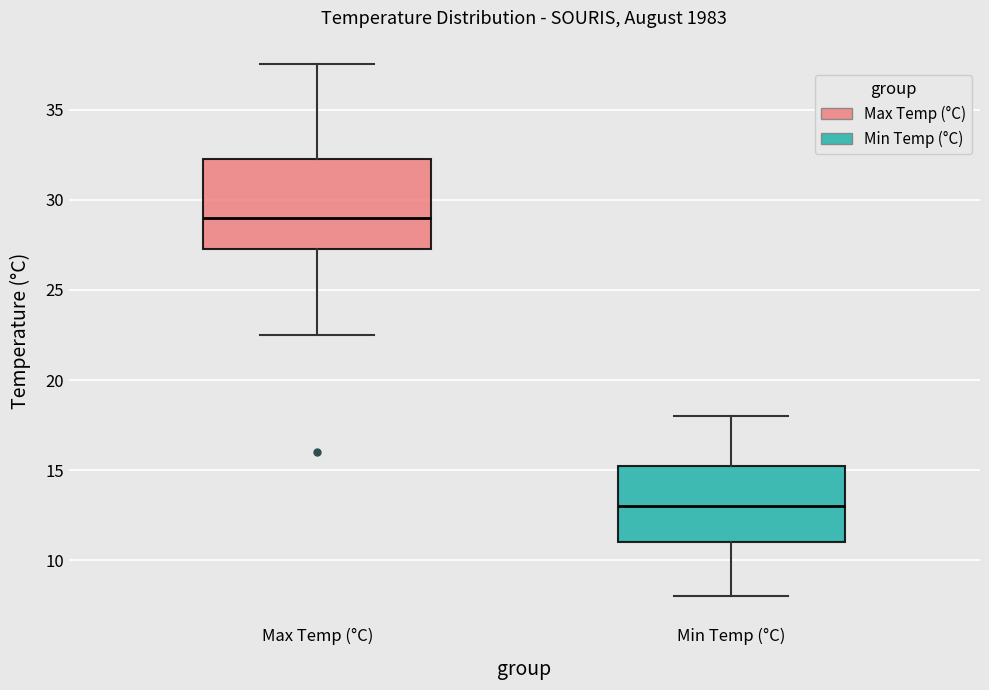

Which box has the highest median line?

Max Temp (°C)